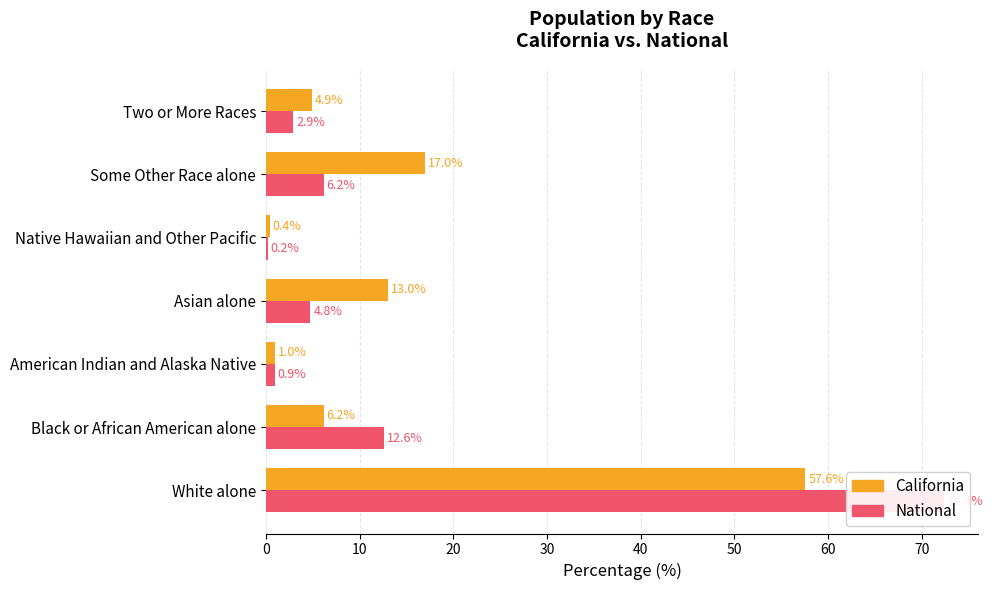

What is the average value of the California series?

14.3